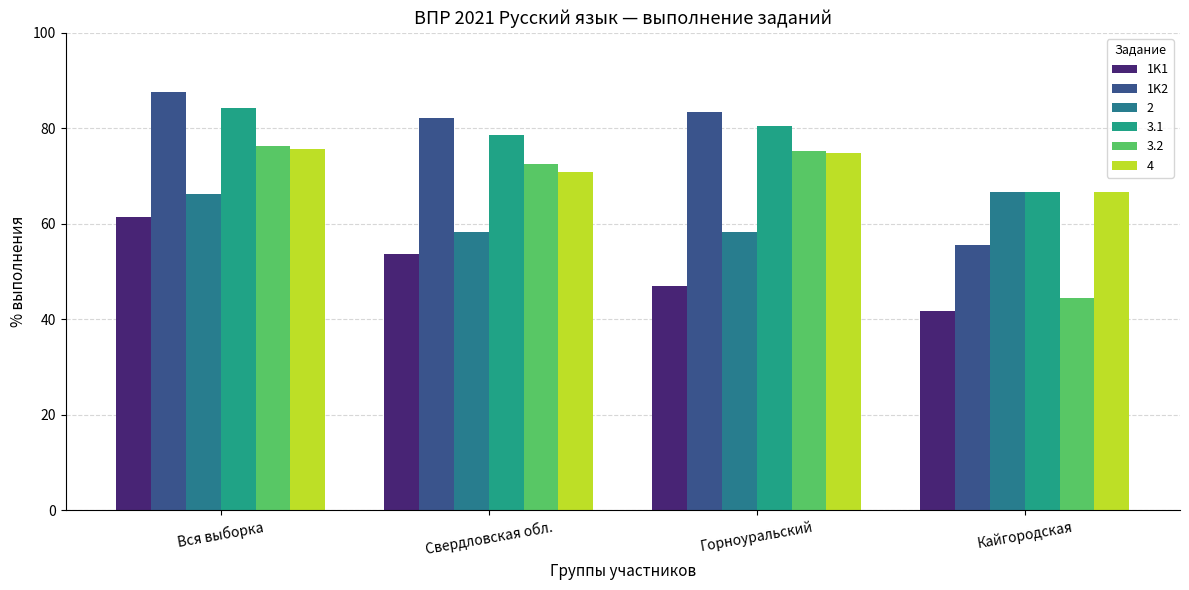

At how many categories does at least one series exceed 69?

3